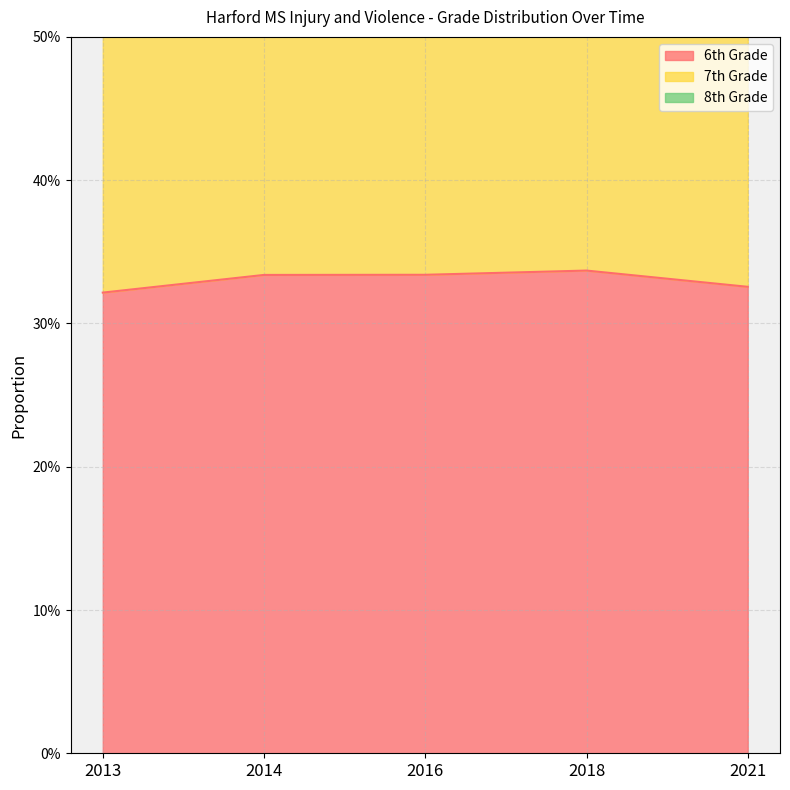

What is the maximum value shown in the chart?

0.7